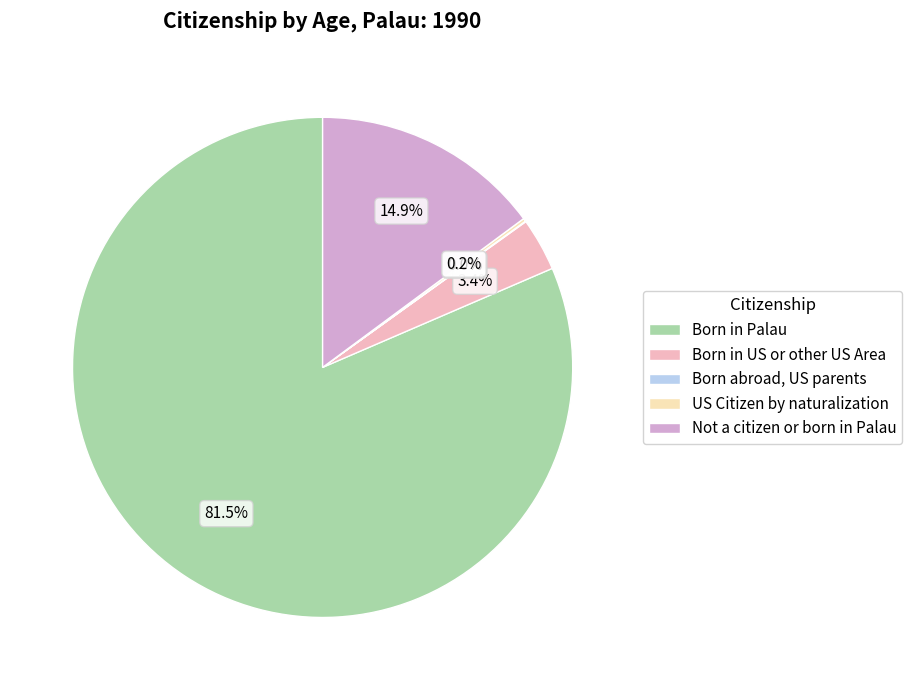

Between Not a citizen or born in Palau and Born in US or other US Area, which is larger?

Not a citizen or born in Palau